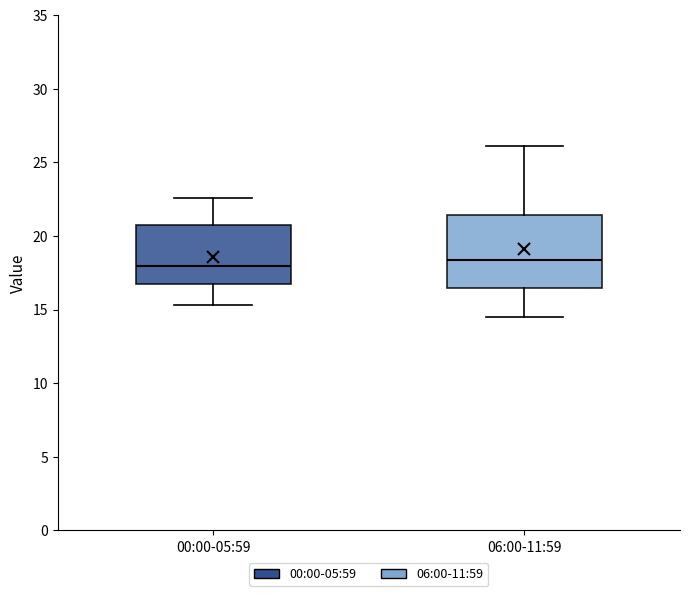

Where is the upper edge of the box for 06:00-11:59 on the y-axis? The values are not printed on the chart, so give them approximately, as read against the axis.

21.5